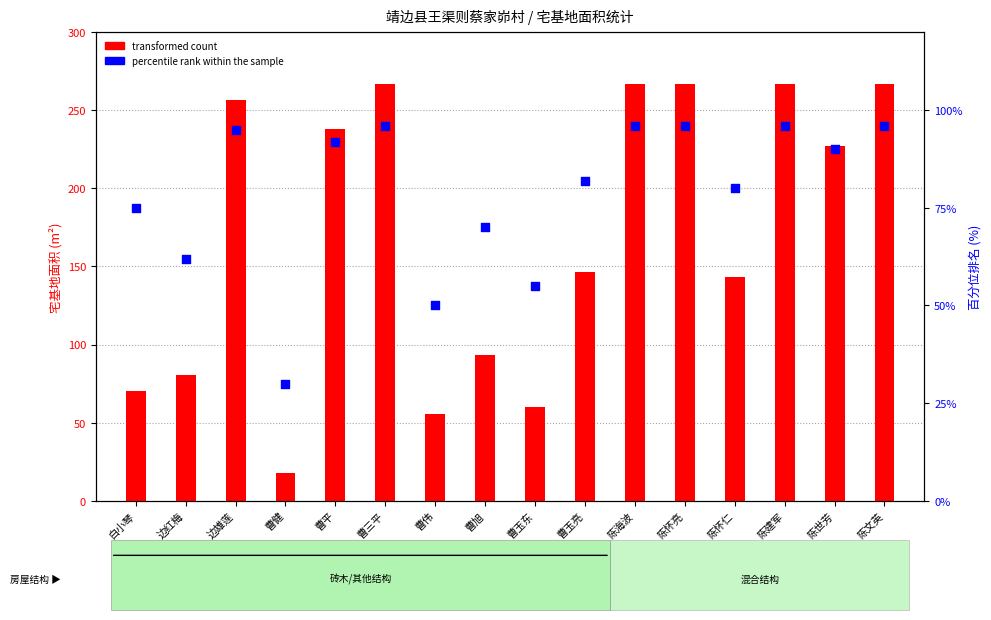

At which category is the sum across all series the highest?

曹三平